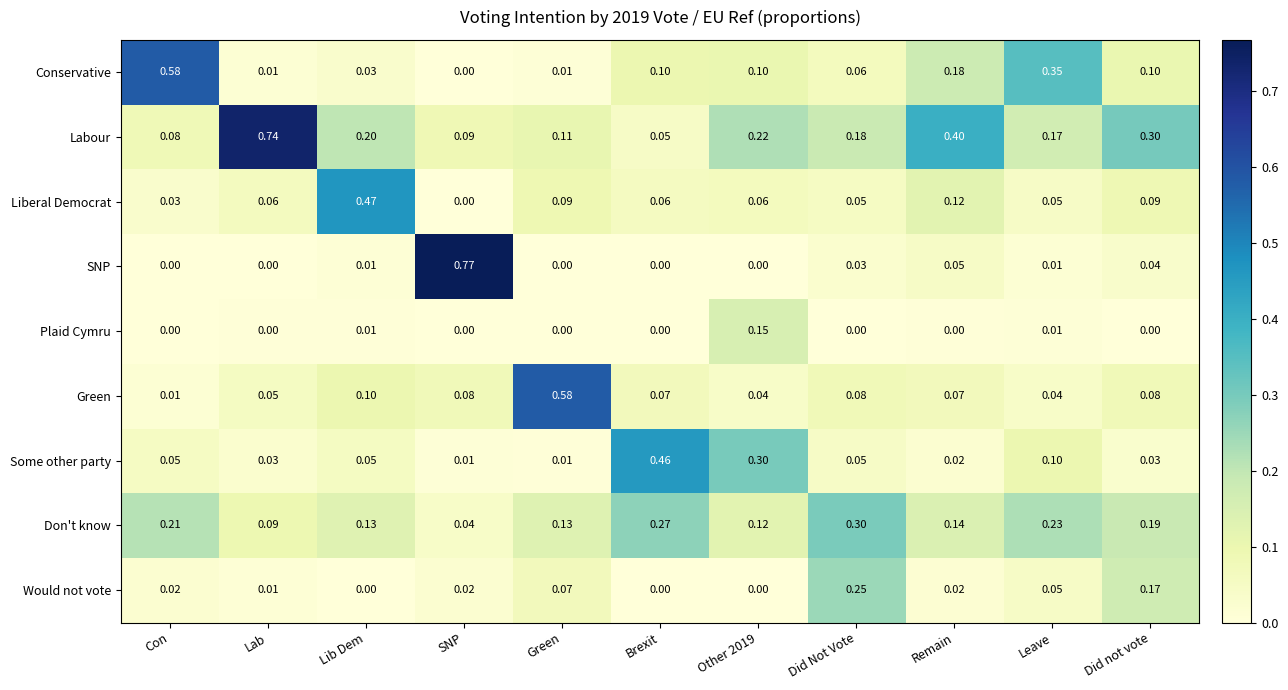

Which series has the widest spread of values?

SNP